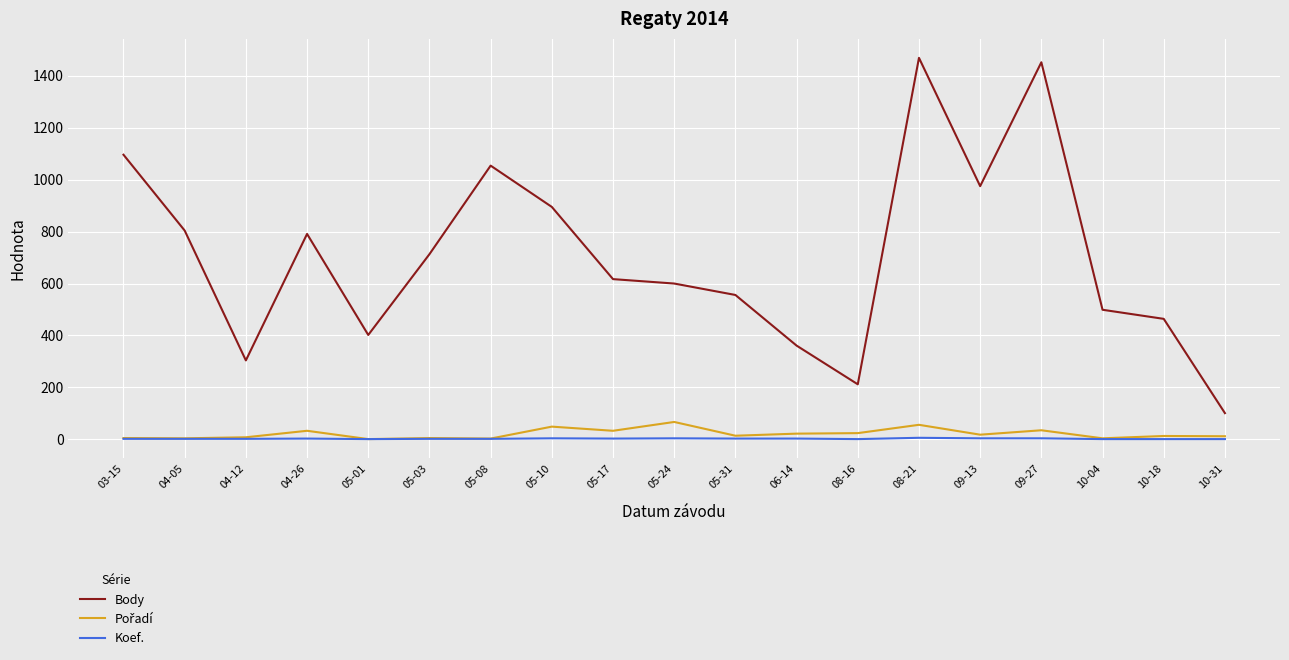

What is the sum of the Body values at 05-10 and 04-05?

1699